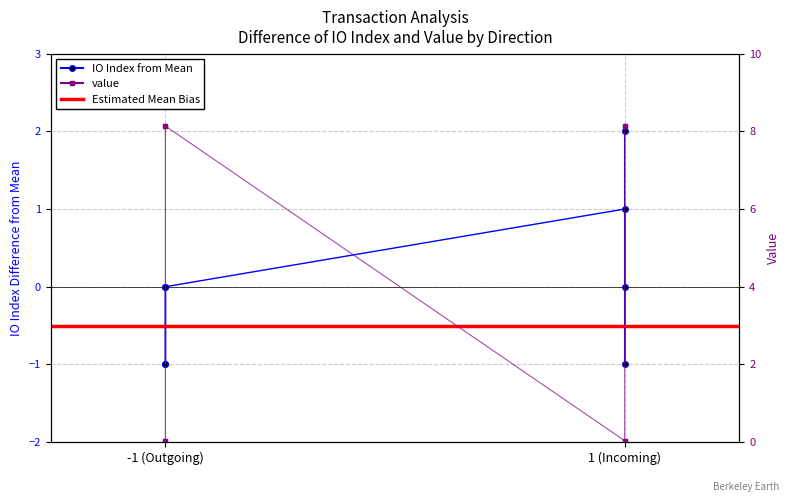

How many values in io_index are below zero?

3